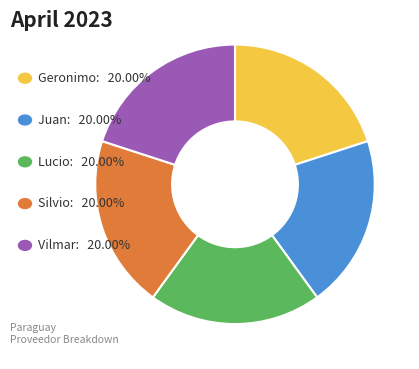

How many slices are in this pie chart?

5